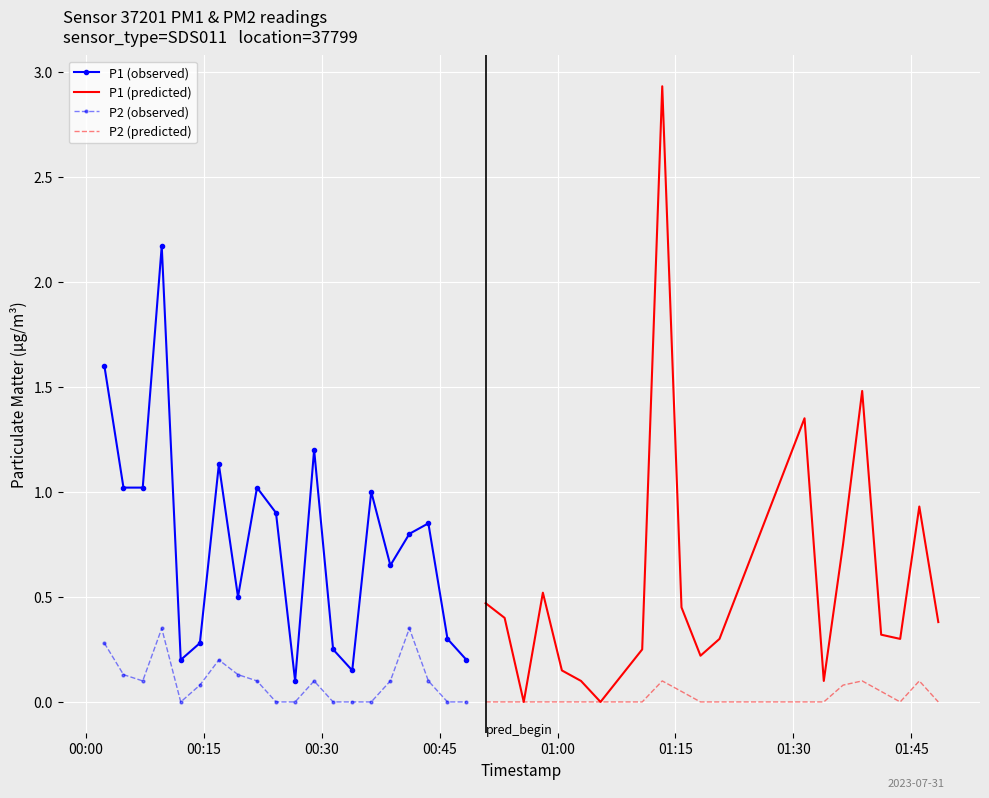

True or false: P1 (observed) and P2 (observed) intersect in this chart.

False